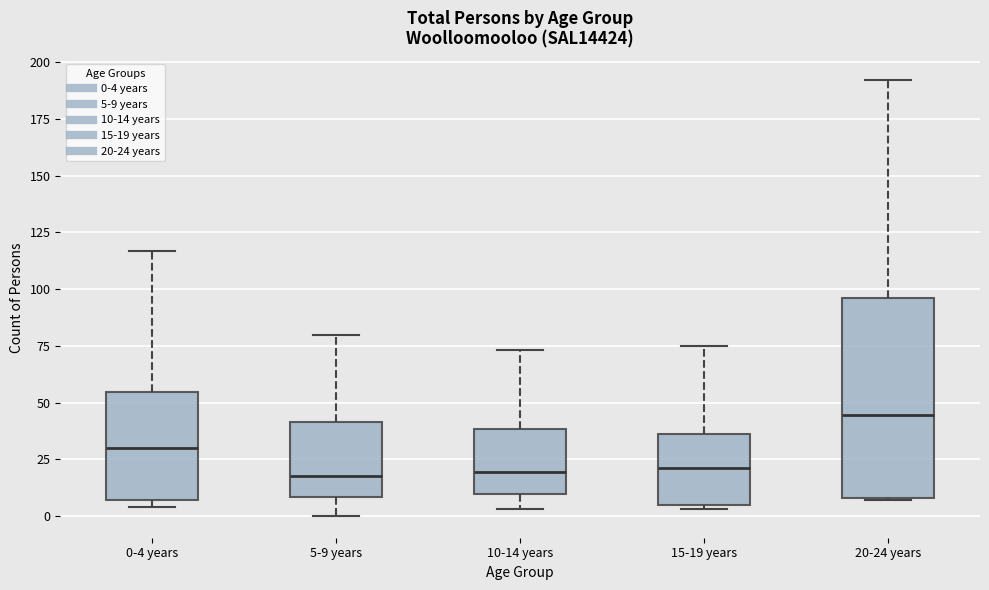

Which box is the tallest, from its lower edge to its upper edge?

20-24 years